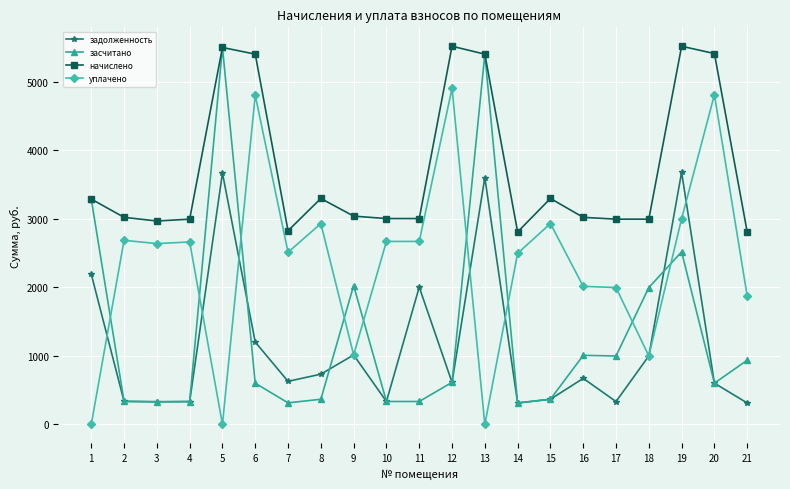

Which series has the largest total across all categories?

начислено